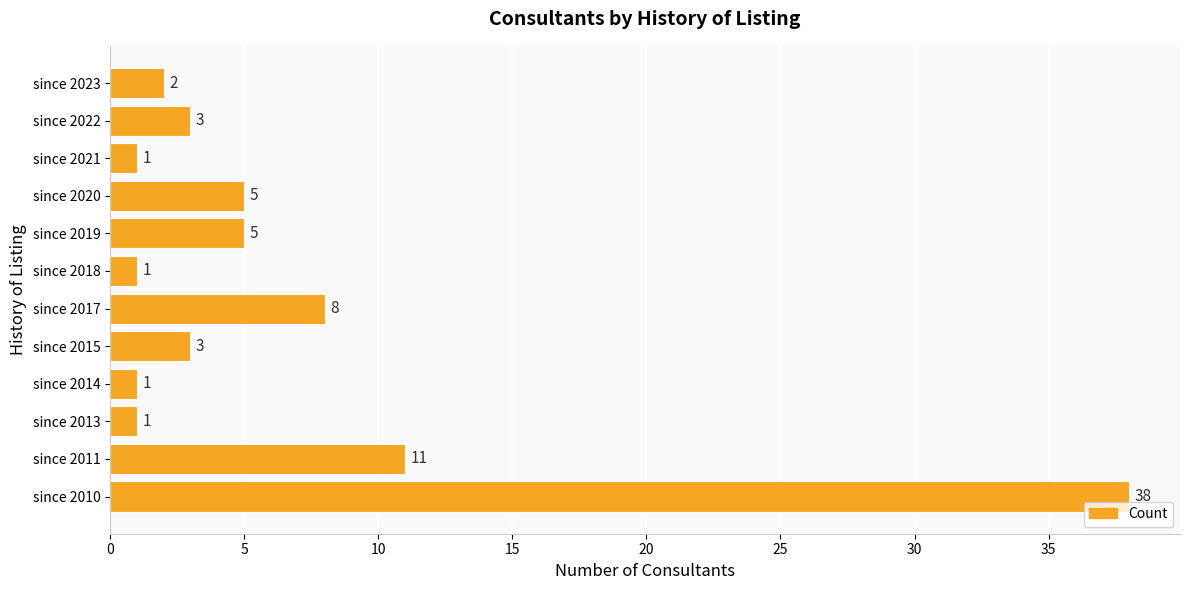

What is the difference between the second highest and minimum values?

10